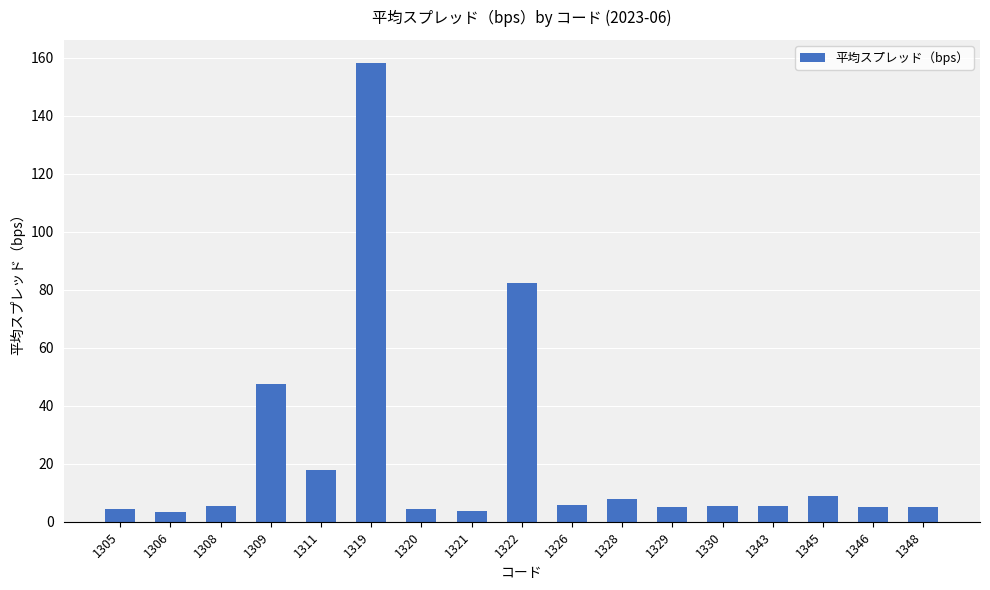

What is the value of the 14th bar from the left?

5.5